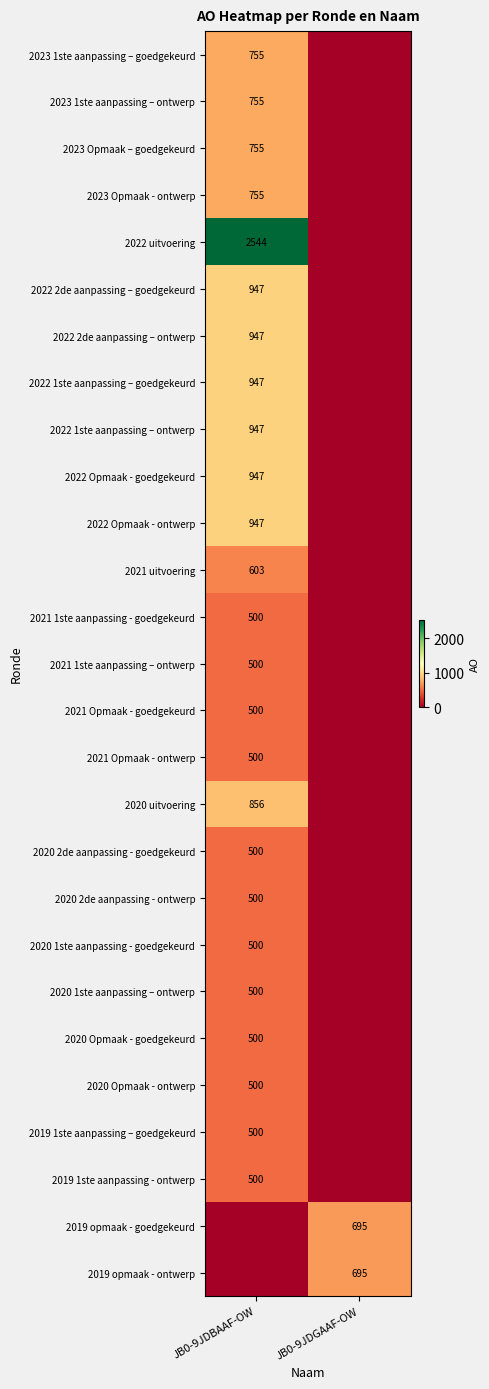

True or false: 2022 Opmaak - ontwerp has a value of 1433 at JB0-9JDBAAF-OW.

False